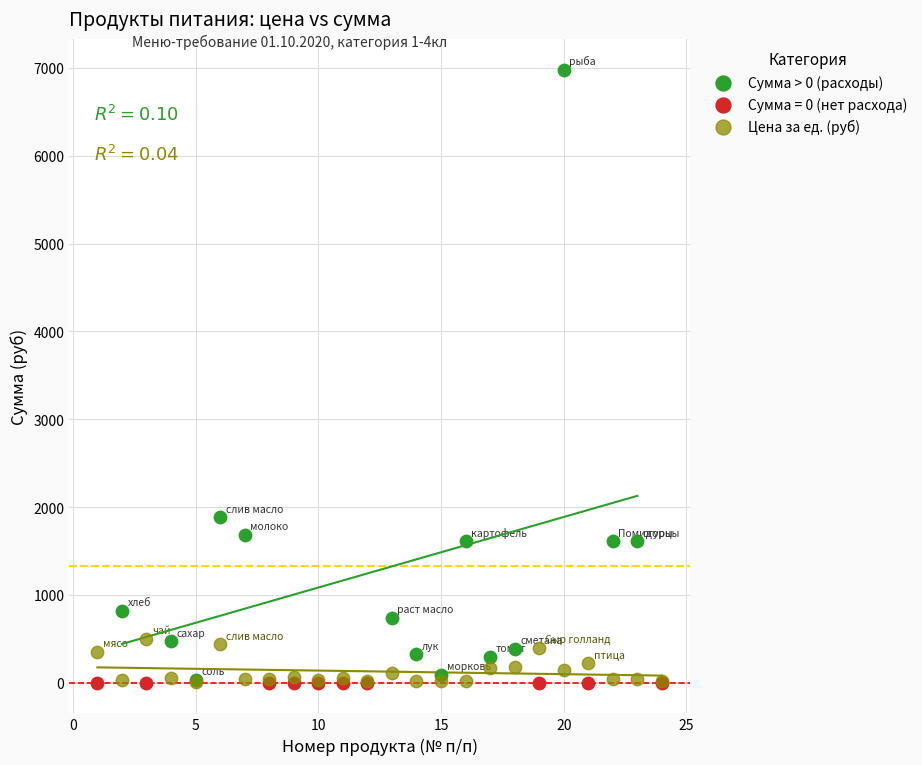

Which series reaches the maximum Y coordinate?

Сумма > 0 (расходы)